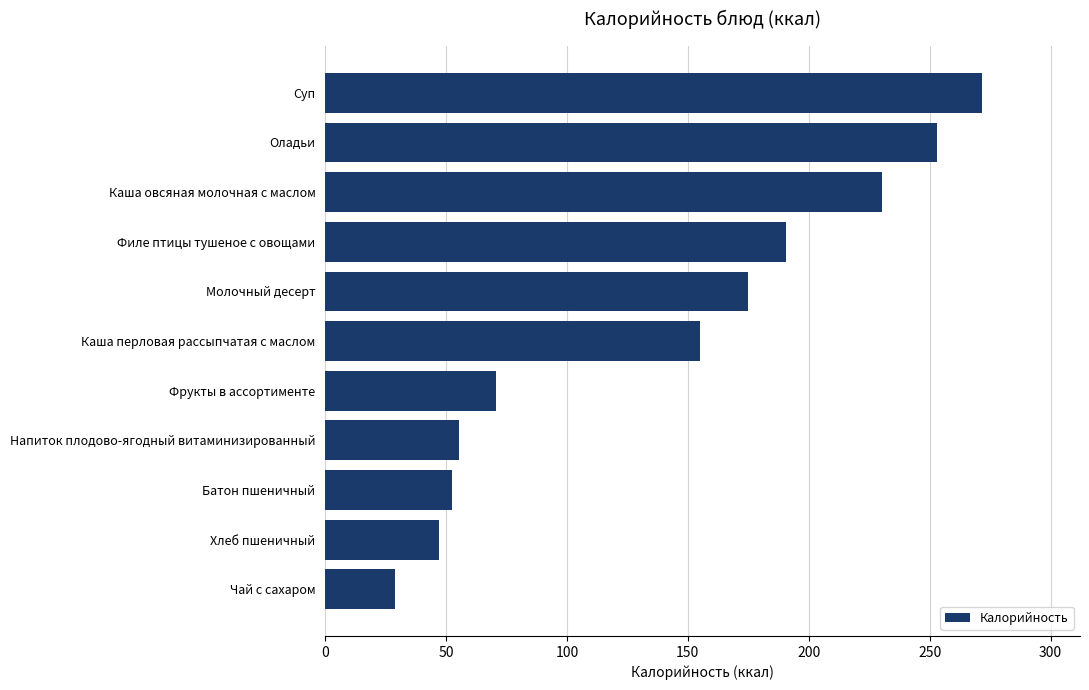

How many categories are shown in the chart?

11